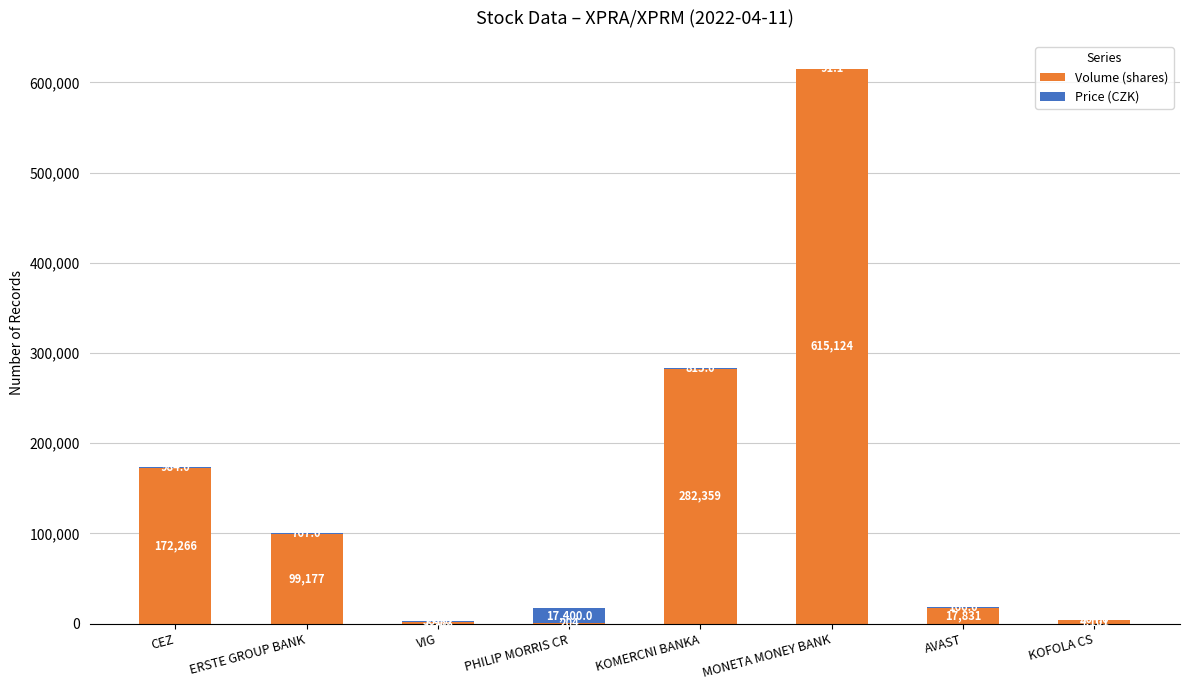

What value does the Volume (shares) series have at ERSTE GROUP BANK?

99177.0